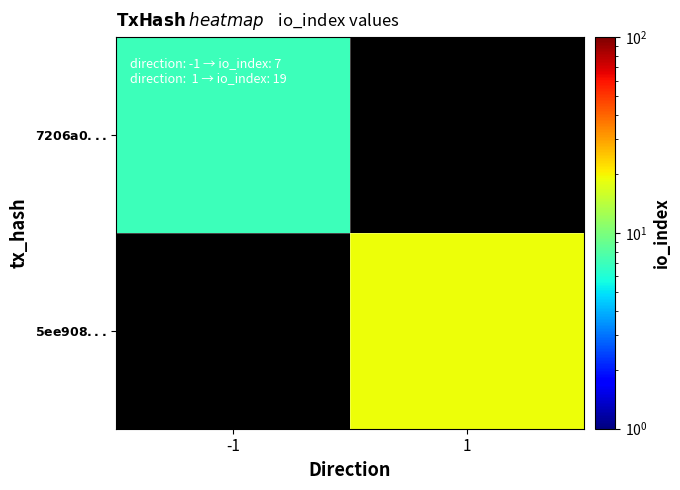

Which category has the highest value across all series?

1